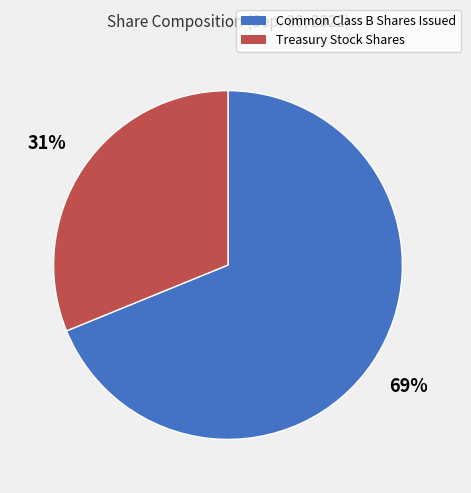

What is the ratio of the value at Common Class B Shares Issued to the value at Treasury Stock Shares?

2.2